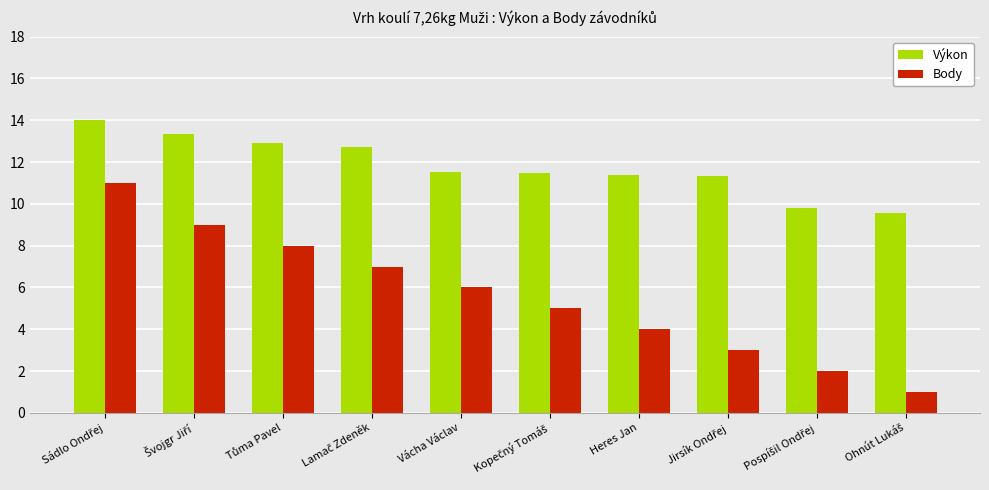

What is the spread (max minus min) of values at Heres Jan?

7.4